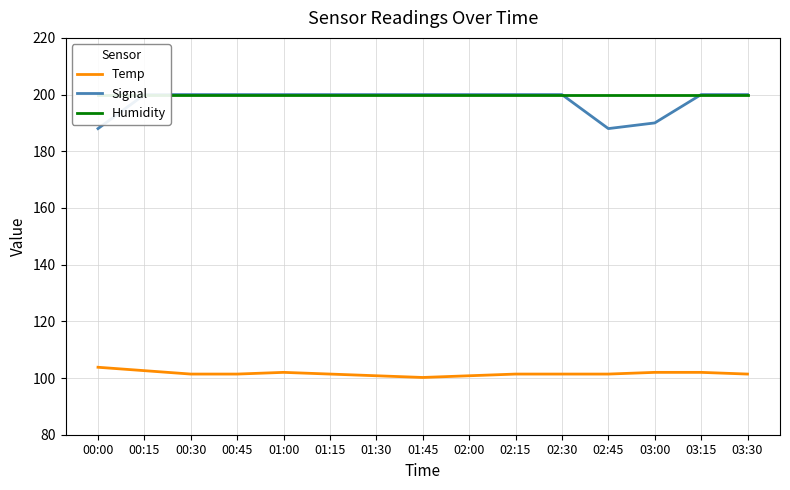

What is the greatest value displayed?

200.0